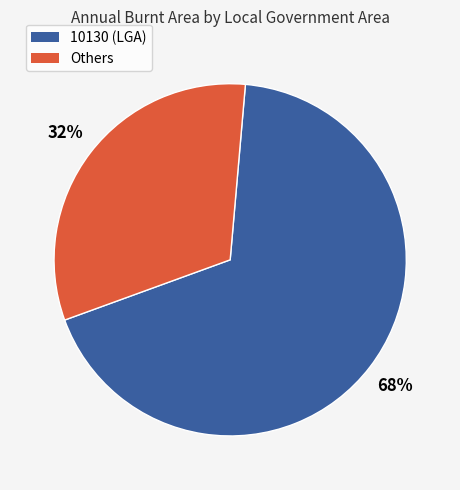

Is there a majority slice in this chart?

Yes